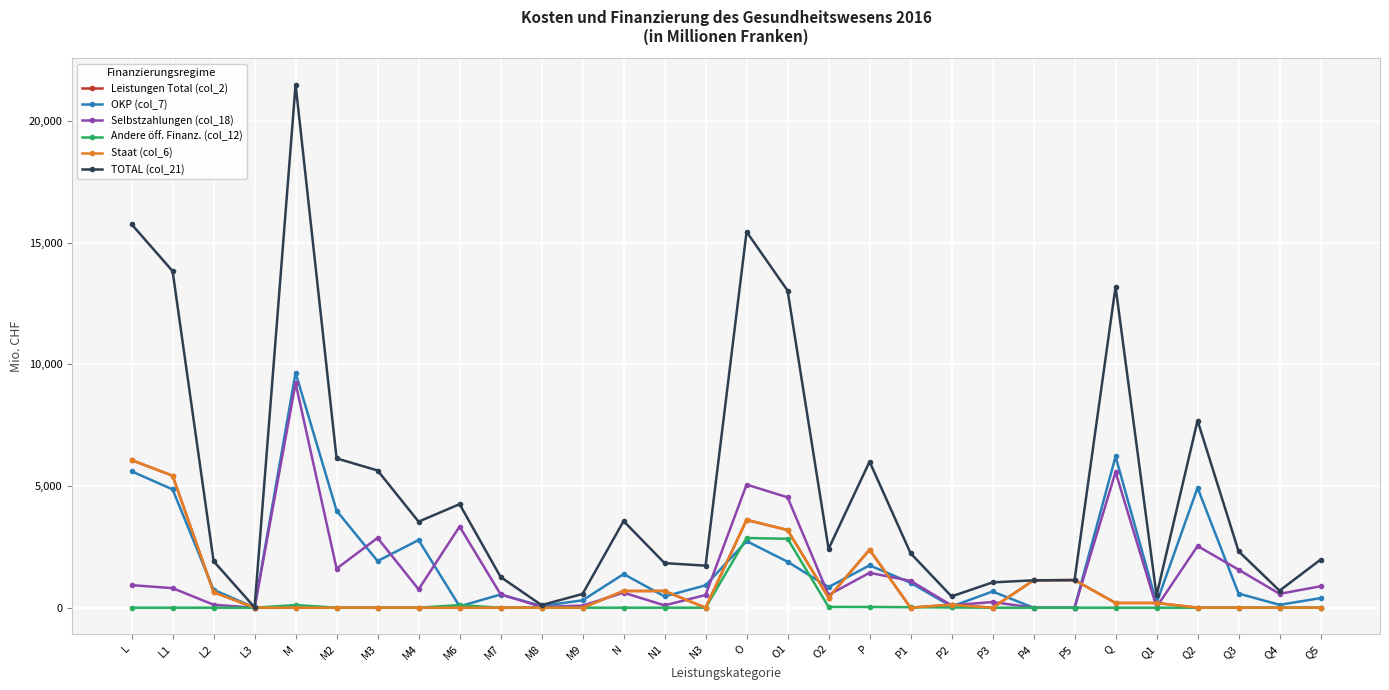

What is the average value of the Andere öff. Finanz. (col_12) series?

200.3